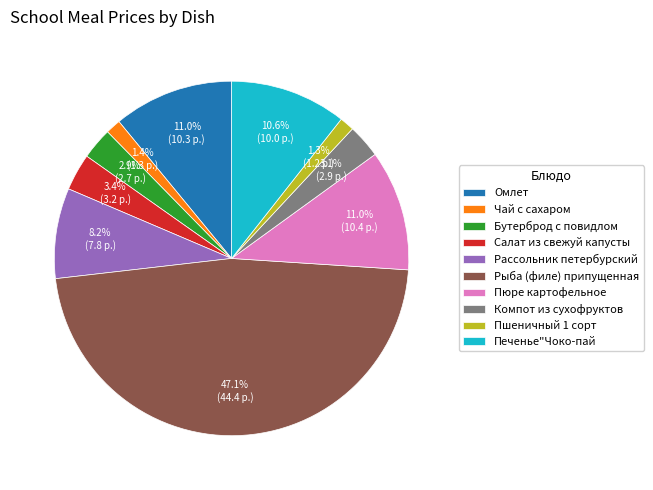

Does Чай с сахаром represent more than half of the total?

No